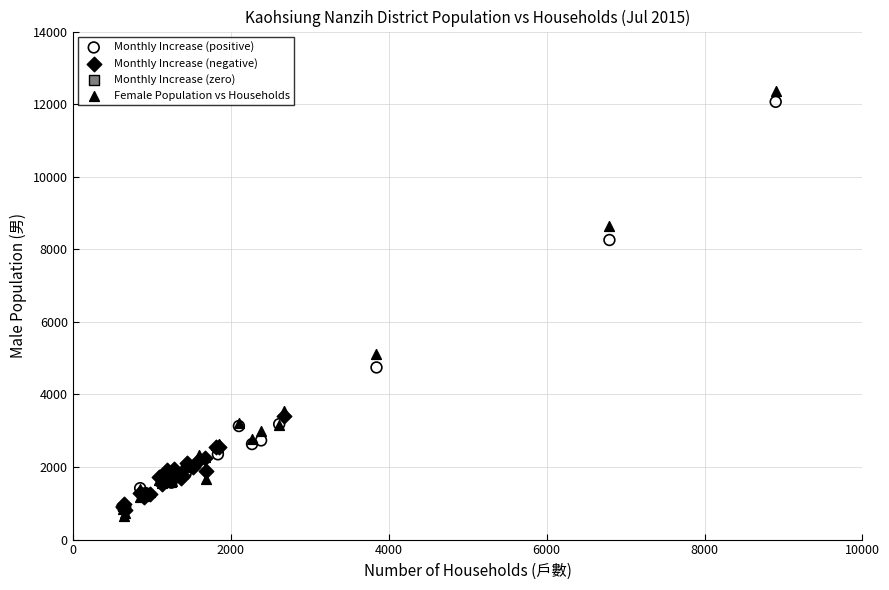

Which series contains the highest Y value?

Female Population vs Households